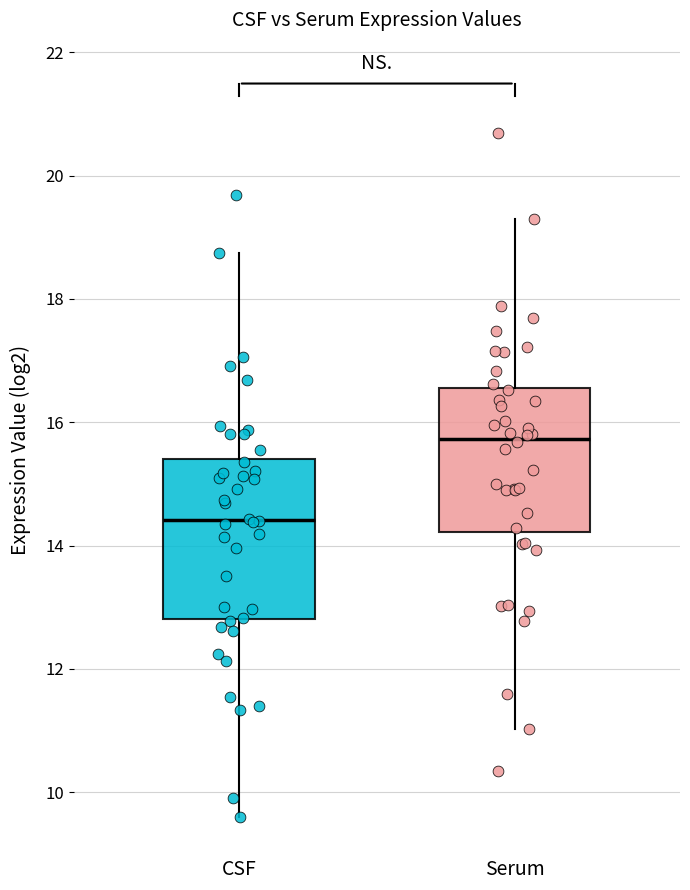

Reading left to right, read every box against the y-axis: the position of its median line, the range the box covers, and the ends of its whiskers. The values are not printed on the chart, so give them approximately, as read against the axis.

CSF: median 14.4, box 12.8 to 15.4, whiskers 9.6 to 18.8
Serum: median 15.8, box 14.2 to 16.6, whiskers 11.0 to 19.2